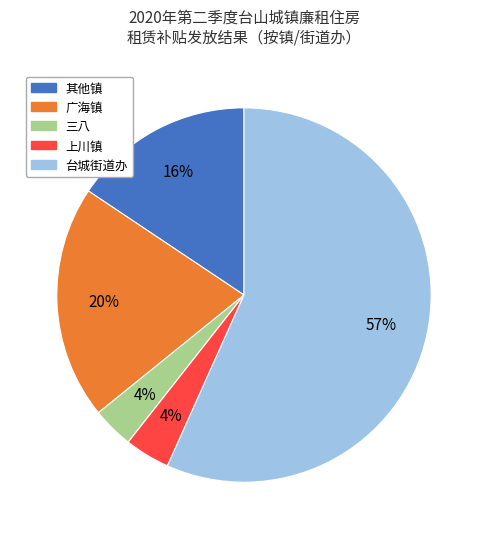

To the nearest percent, what is the average slice percentage?

20%